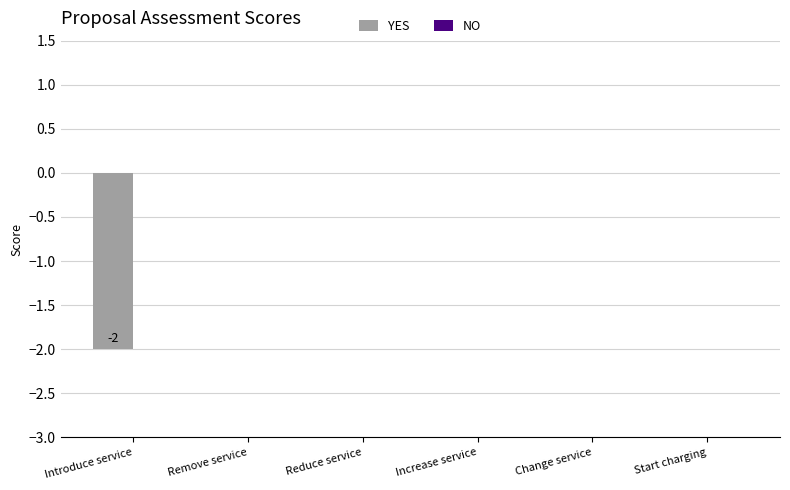

True or false: the data shows 1 at Increase service.

False